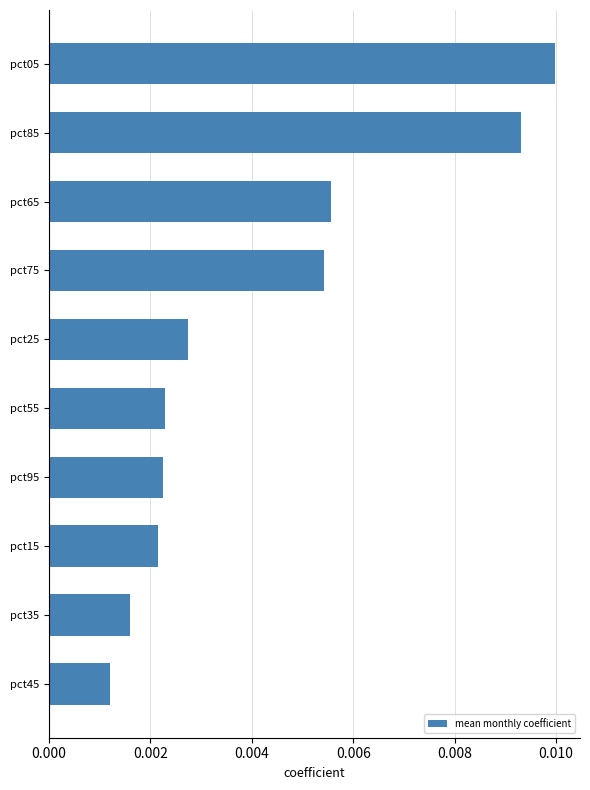

Count the values in the range 0 to 1.

10